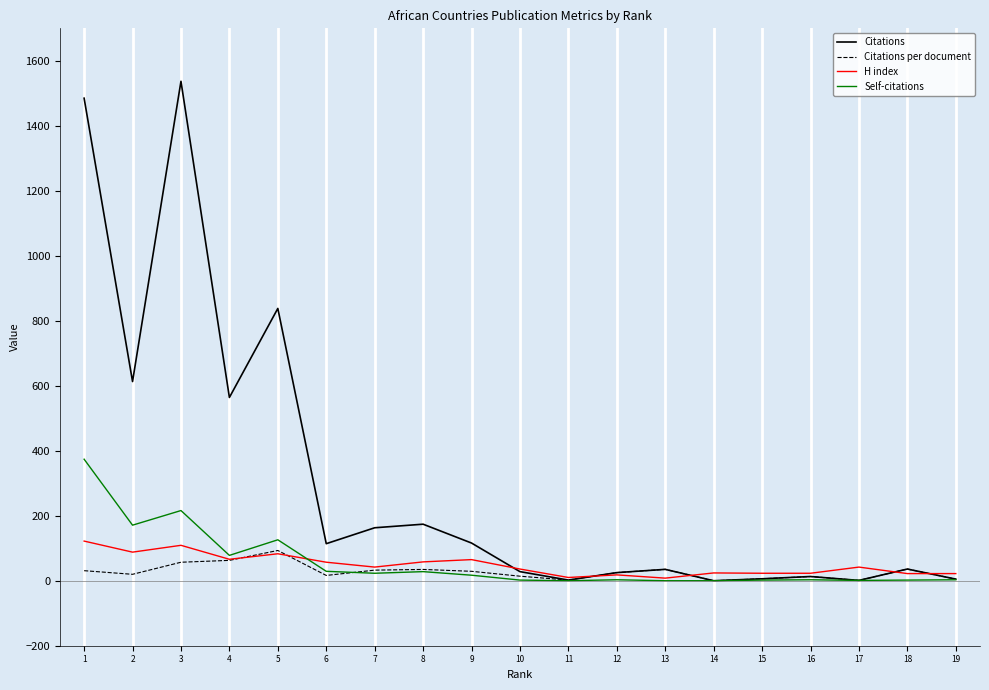

What are all the series names shown in the legend?

Citations, Citations per document, H index, Self-citations